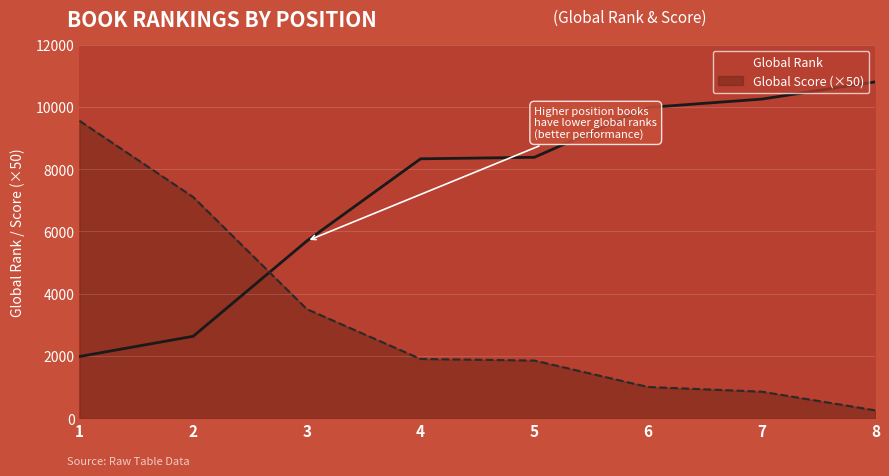

List the labels in order of Global Rank (line) value, largest first.

8, 7, 6, 5, 4, 3, 2, 1